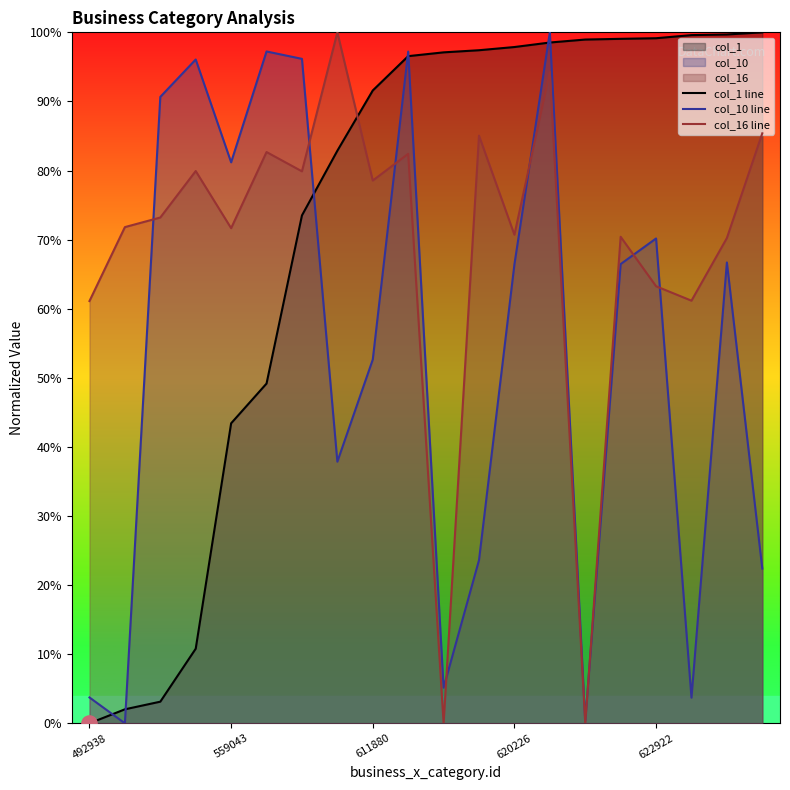

What is the total value across all series at 492938?

64.9